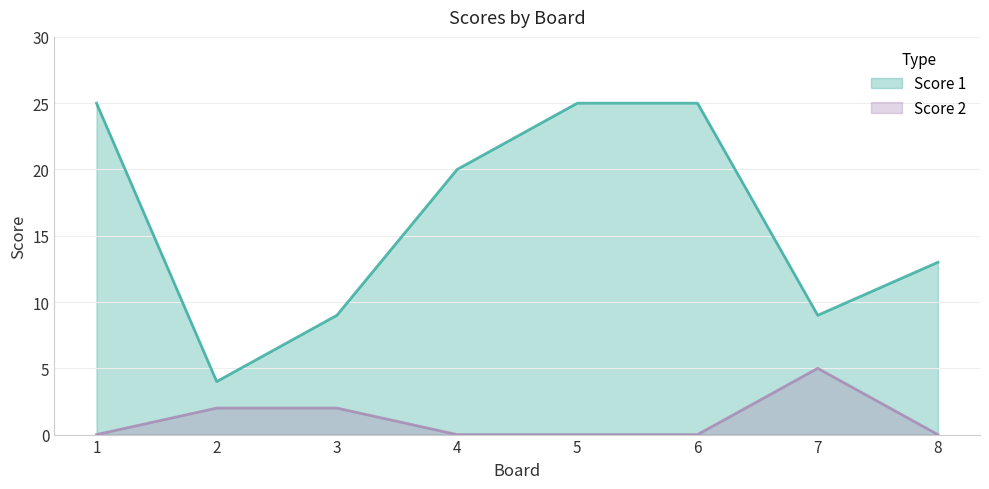

True or false: Score 1 and Score 2 cross at least once.

False